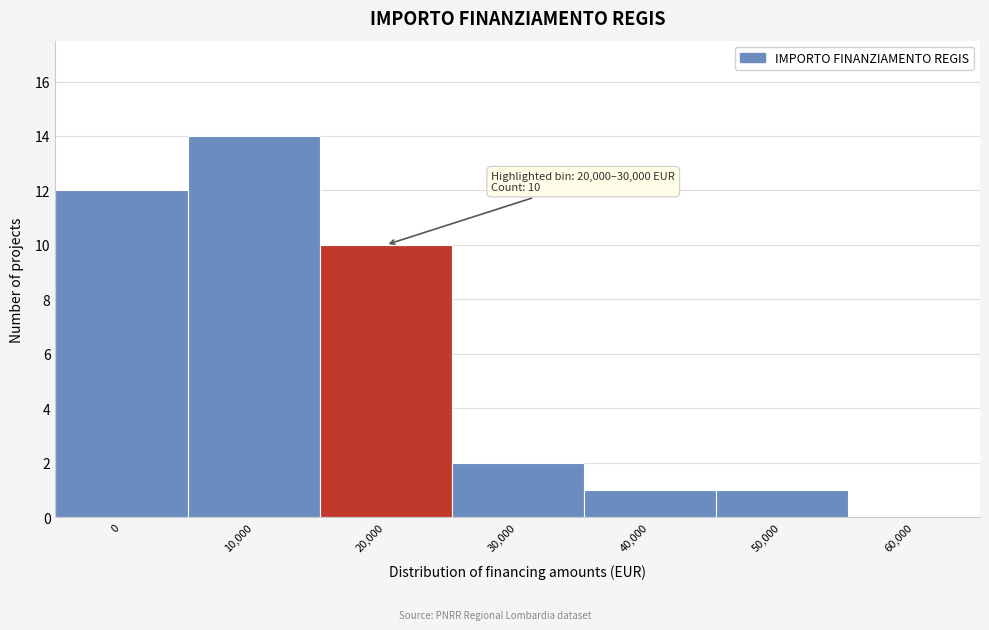

Reading right to left, list all the values displayed in this chart.

60,000=0	50,000=1	40,000=1	30,000=2	20,000=10	10,000=14	0=12